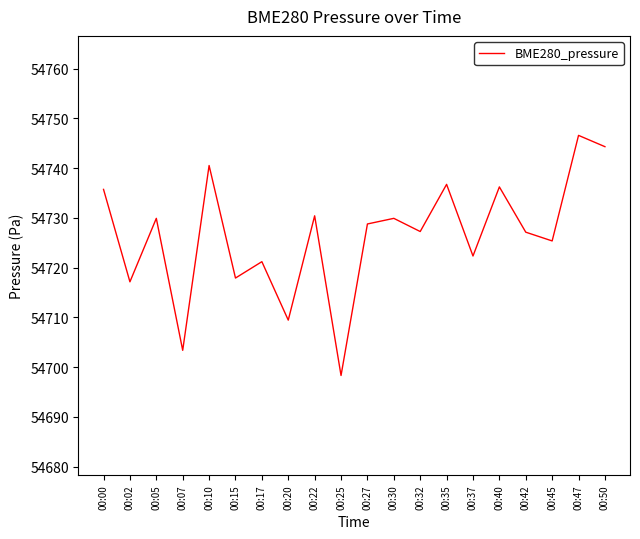

The value at 00:30 is 54729.9. True or false?

True